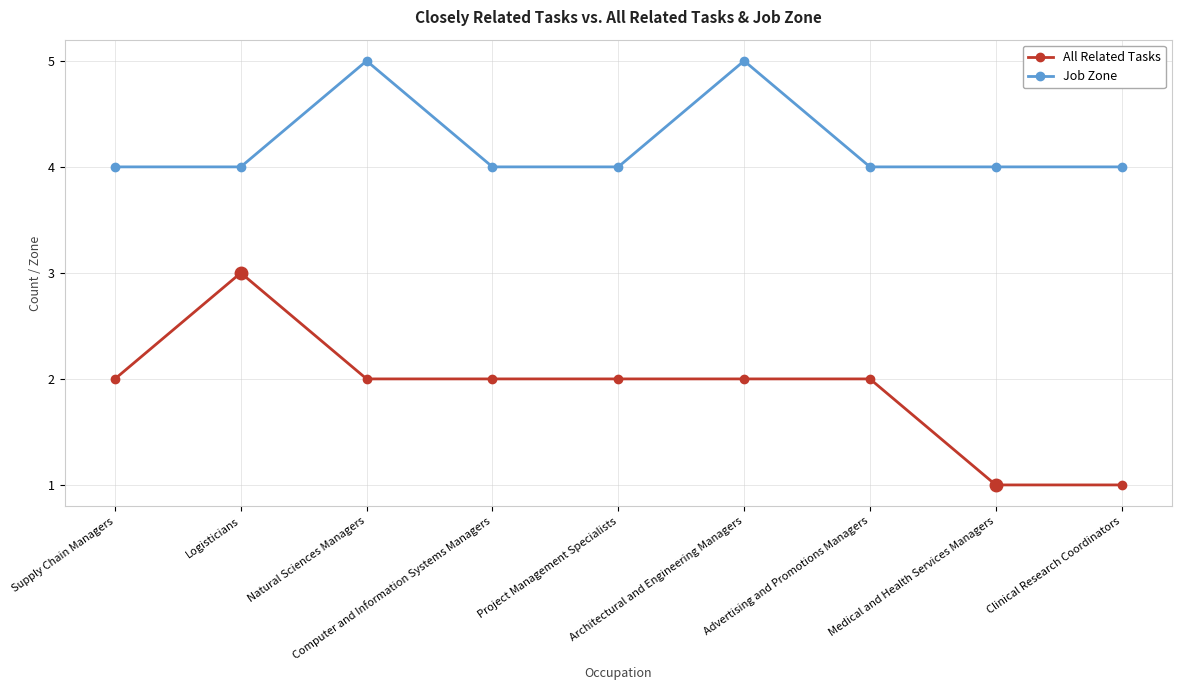

Does the chart display data point markers on the line(s)?

Yes